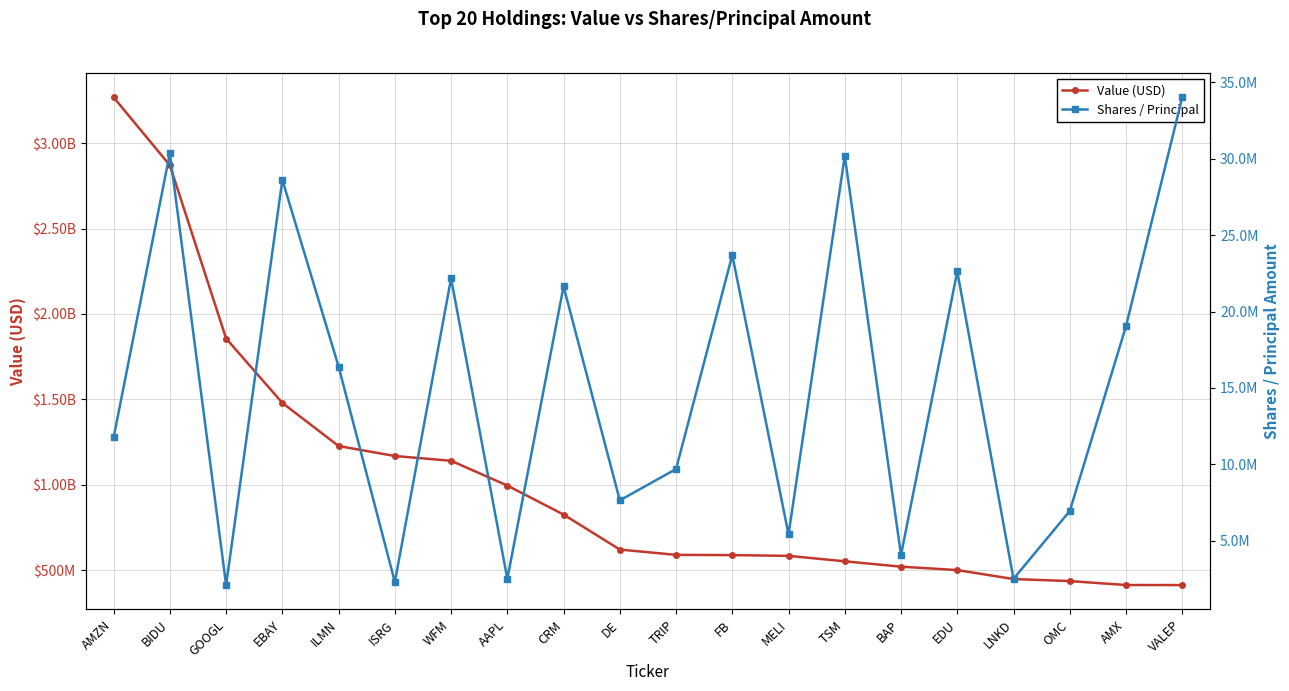

Which category has the highest value in the Shares / Principal series?

VALEP